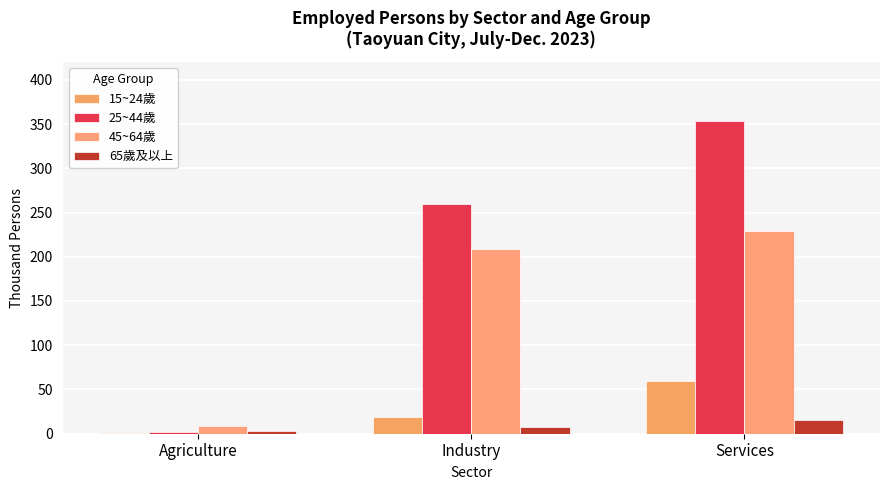

Count the number of categories in the chart.

3